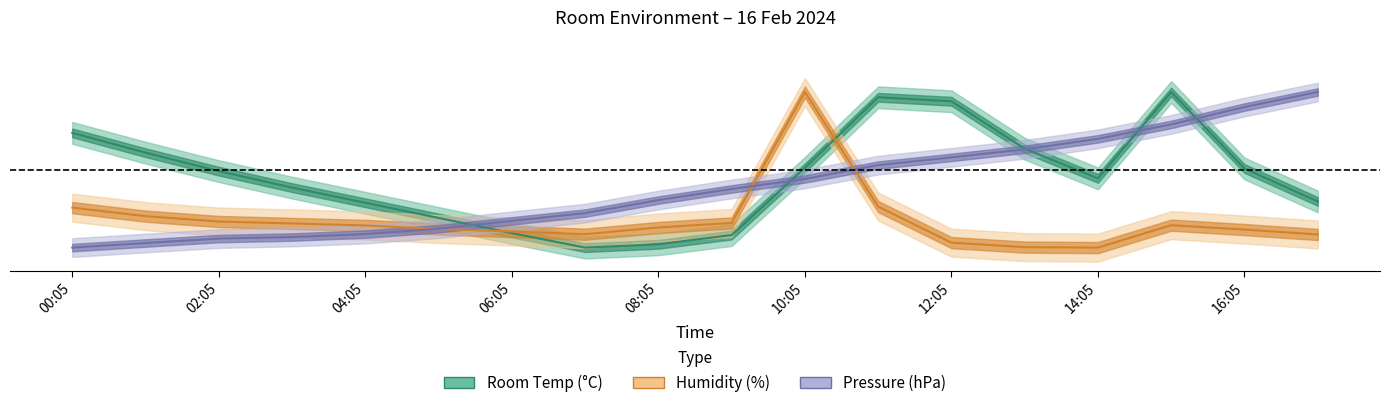

Reading left to right, what are all the values shown in this chart?

Room Temp: 0.7	0.6	0.5	0.4	0.3	0.2	0.1	0.0	0.0	0.1	0.5	1.0	0.9	0.6	0.4	1.0	0.5	0.3
Humidity: 0.3	0.2	0.2	0.2	0.1	0.1	0.1	0.1	0.1	0.2	1.0	0.3	0.0	0.0	0.0	0.1	0.1	0.1
Pressure: 0.0	0.0	0.1	0.1	0.1	0.1	0.2	0.2	0.3	0.4	0.4	0.5	0.6	0.6	0.7	0.8	0.9	1.0